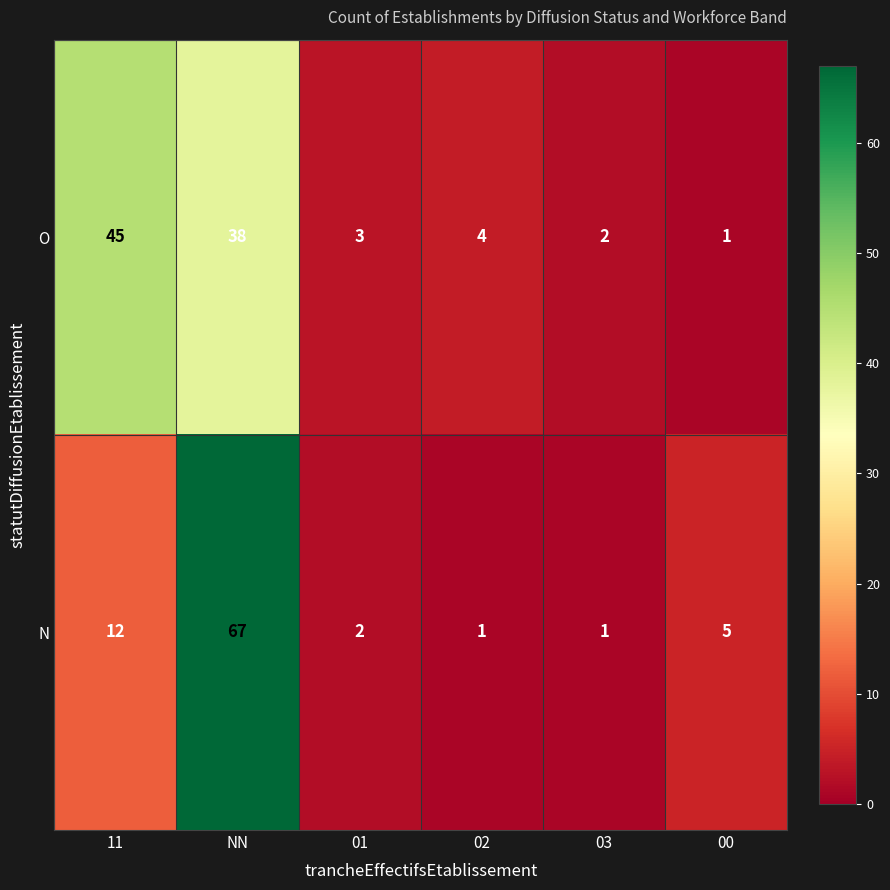

Between 11 and NN, which series saw the biggest shift?

N